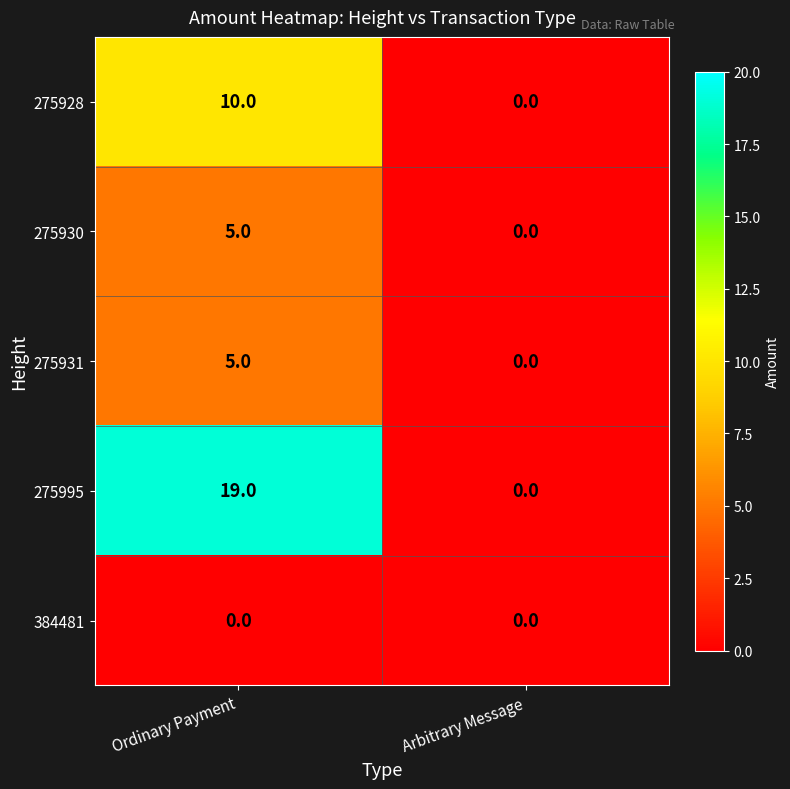

The value of 384481 at Arbitrary Message is 0. True or false?

True